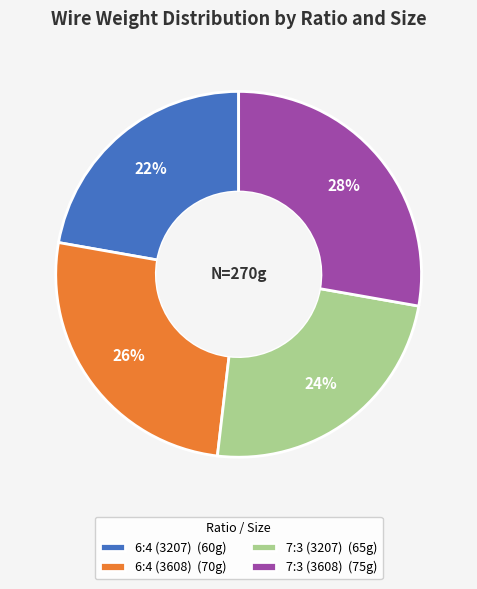

What percentage is the 7:3 (3608) slice, to the nearest percent?

28%